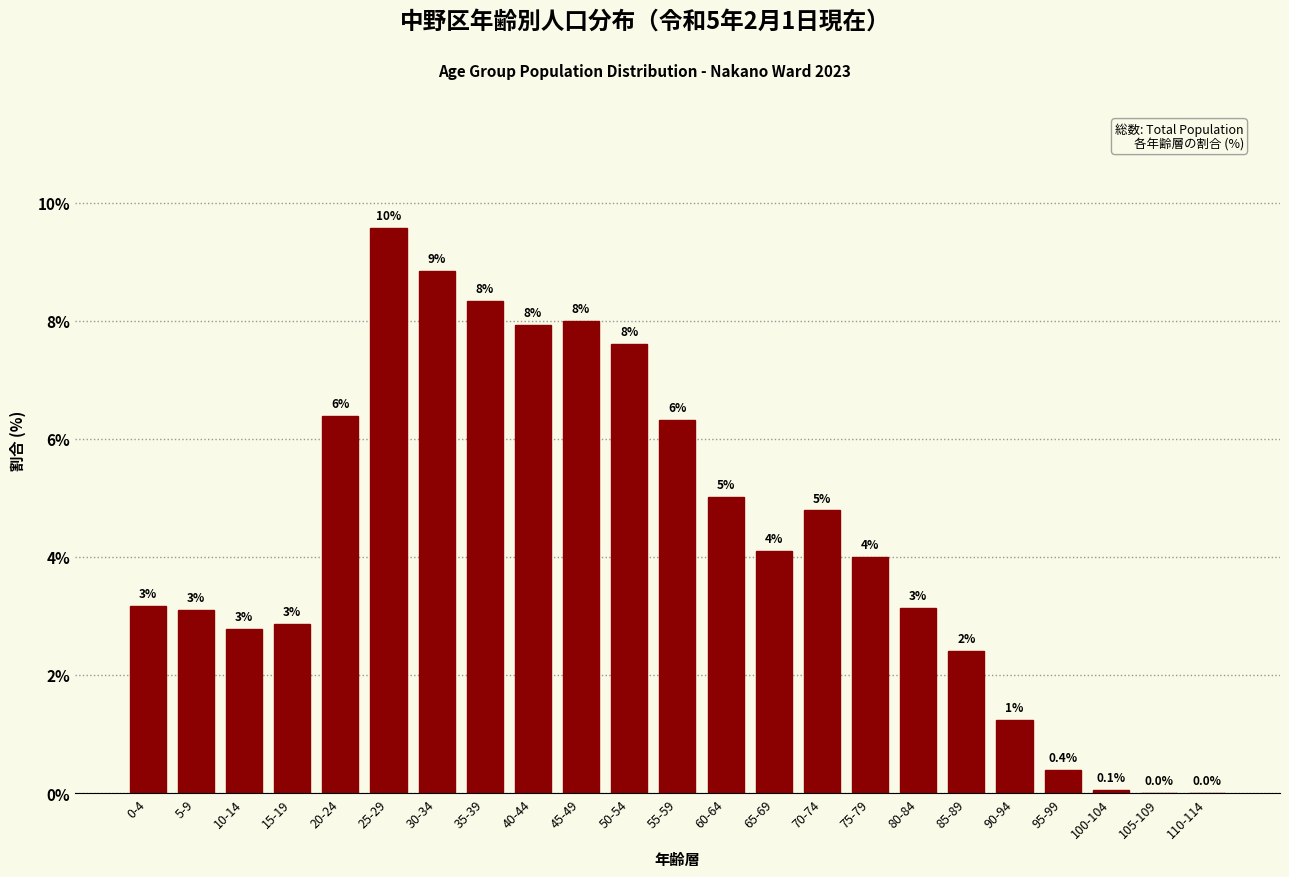

What is the maximum value shown in the chart?

9.6